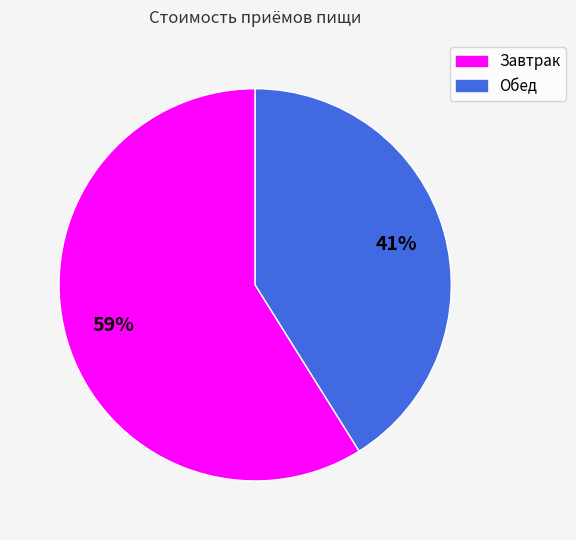

Combined, do Завтрак and Обед account for over 50%?

Yes